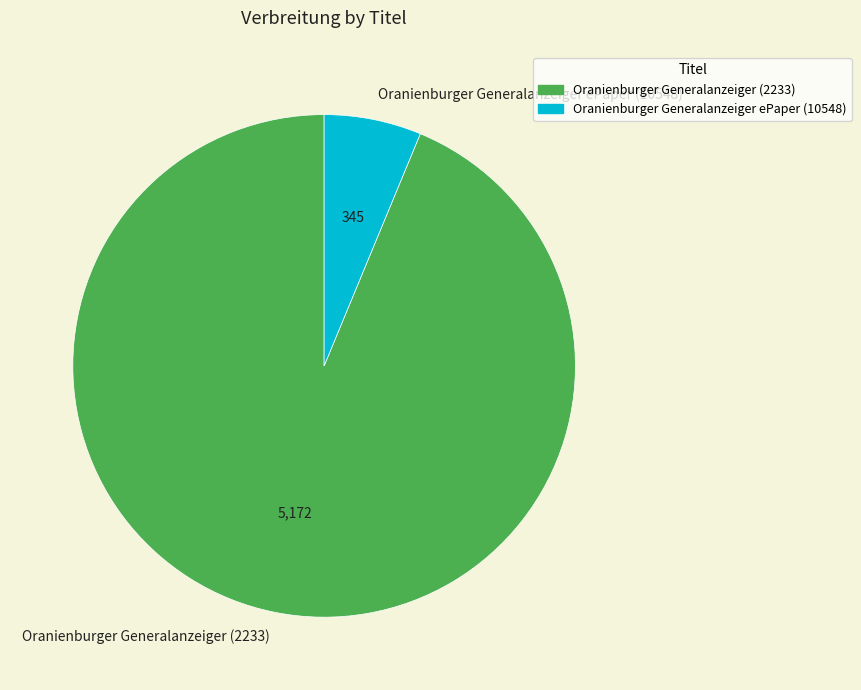

Rank the categories by value from lowest to highest.

Oranienburger Generalanzeiger ePaper (10548), Oranienburger Generalanzeiger (2233)